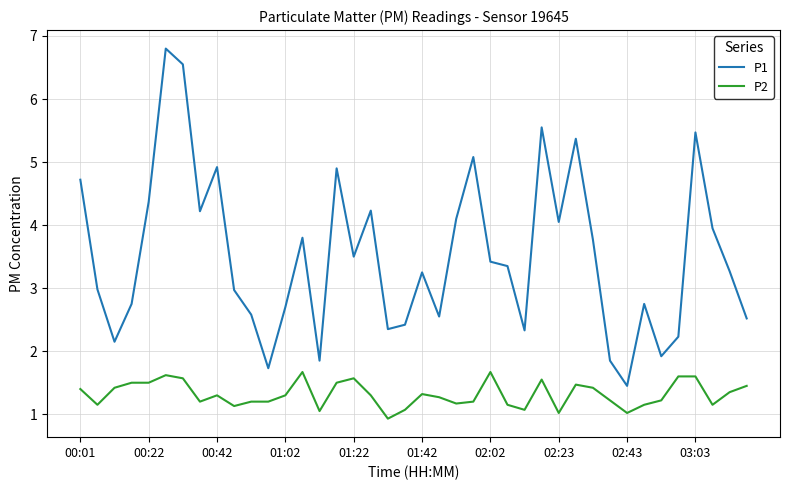

True or false: P2 and P1 cross at least once.

False